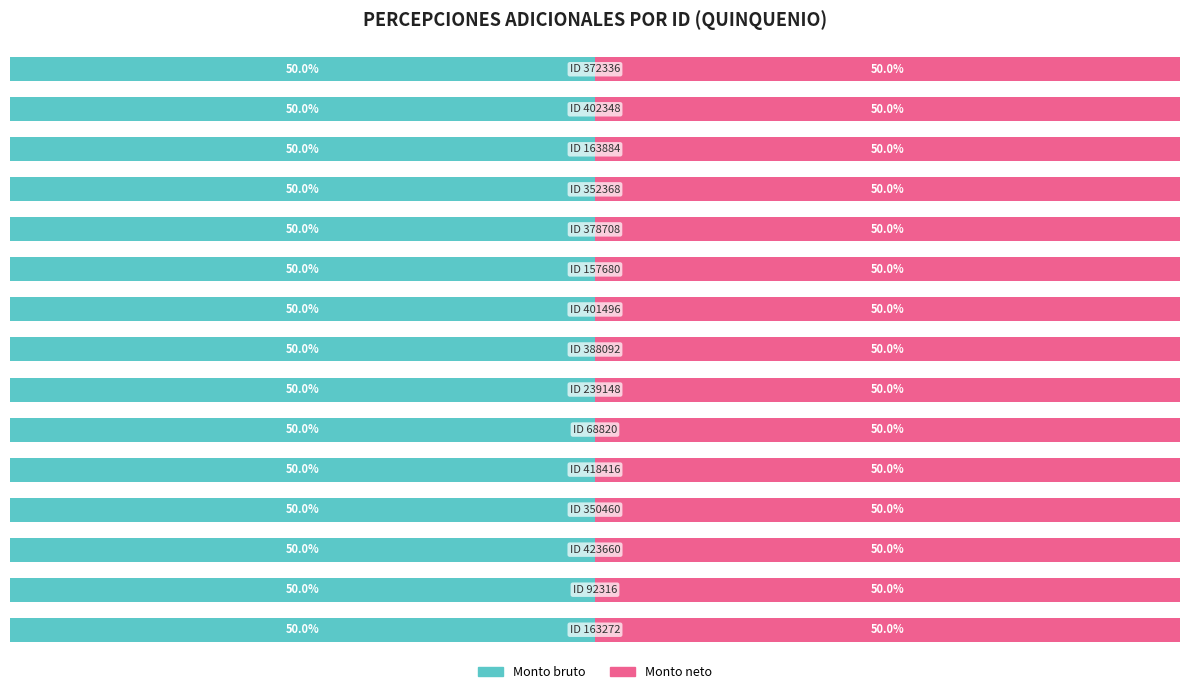

Which series has the widest spread of values?

Monto bruto